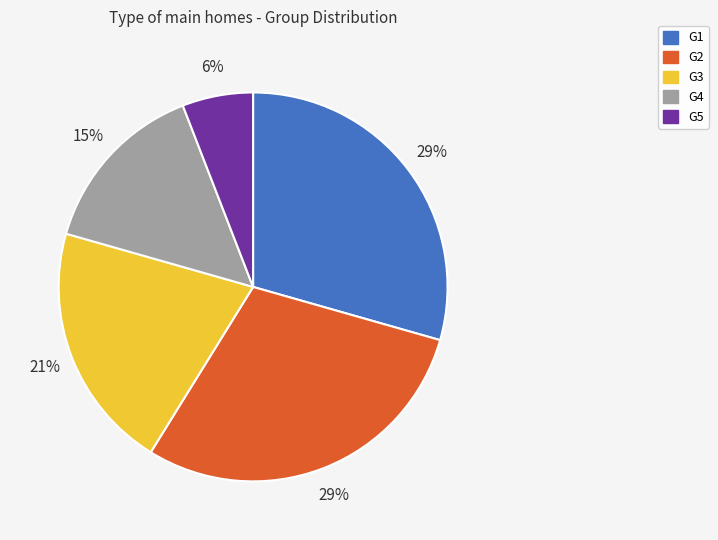

Do G3 and G5 together represent more than half of the pie?

No